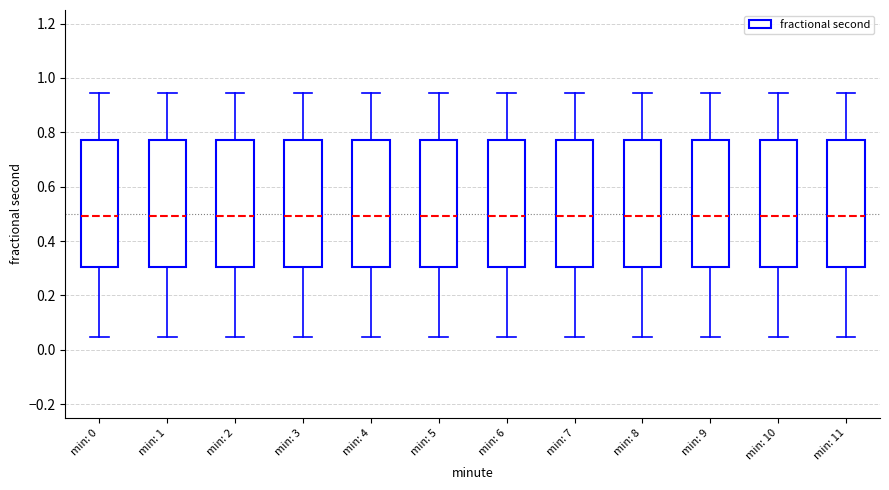

Where does the upper whisker of the box for min: 8 end on the y-axis? The values are not printed on the chart, so give them approximately, as read against the axis.

0.94